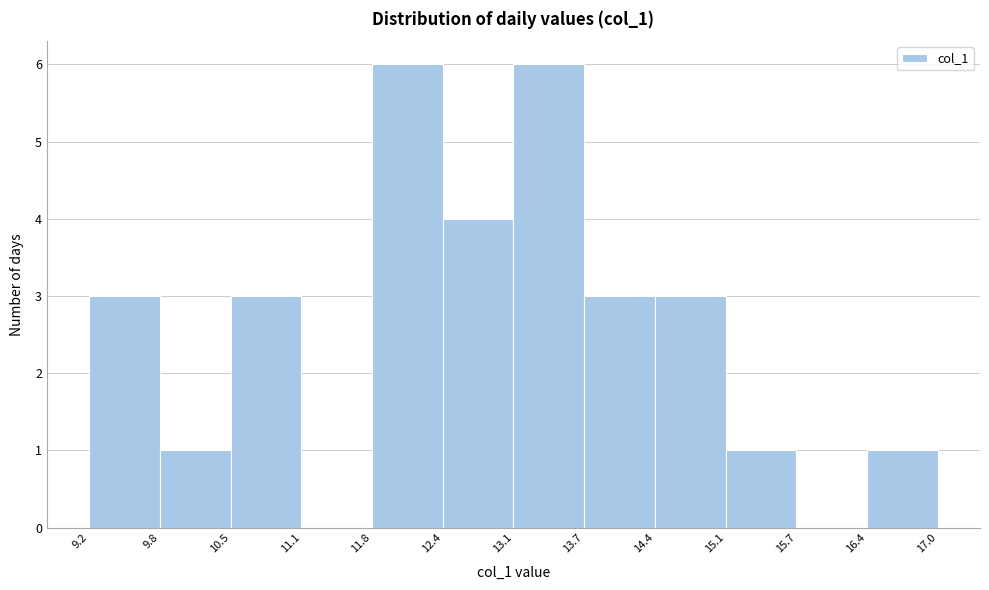

Reading left to right, list every bar in this chart as the range it spans on the x-axis followed by its height. The values are not printed on the chart, so give them approximately, as read against the axis.

9.2 to 9.8: 3
9.8 to 10.5: 1
10.5 to 11.1: 3
11.1 to 11.8: 0
11.8 to 12.4: 6
12.4 to 13.1: 4
13.1 to 13.7: 6
13.7 to 14.4: 3
14.4 to 15.1: 3
15.1 to 15.7: 1
15.7 to 16.4: 0
16.4 to 17.0: 1